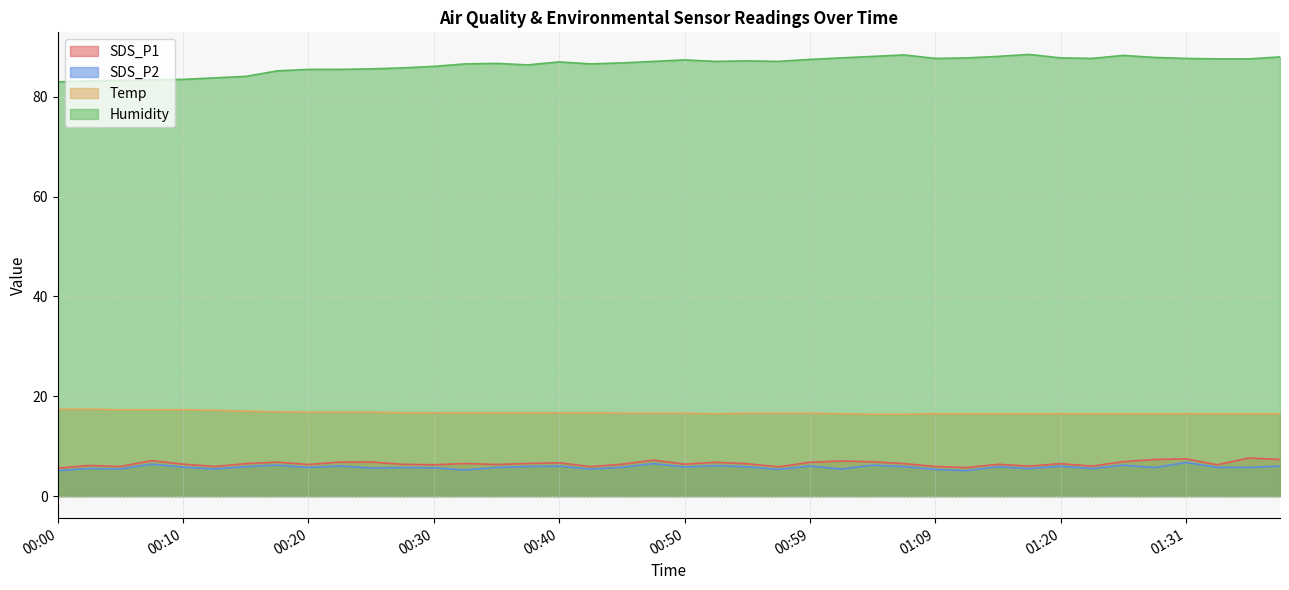

At which category does the chart reach its minimum across all series?

00:00